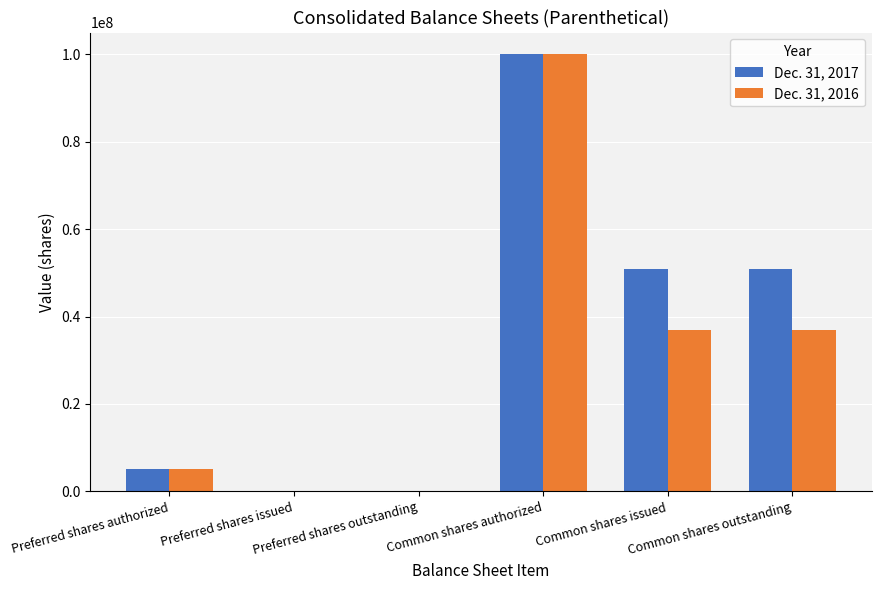

Which series has the largest total across all categories?

Dec. 31, 2017